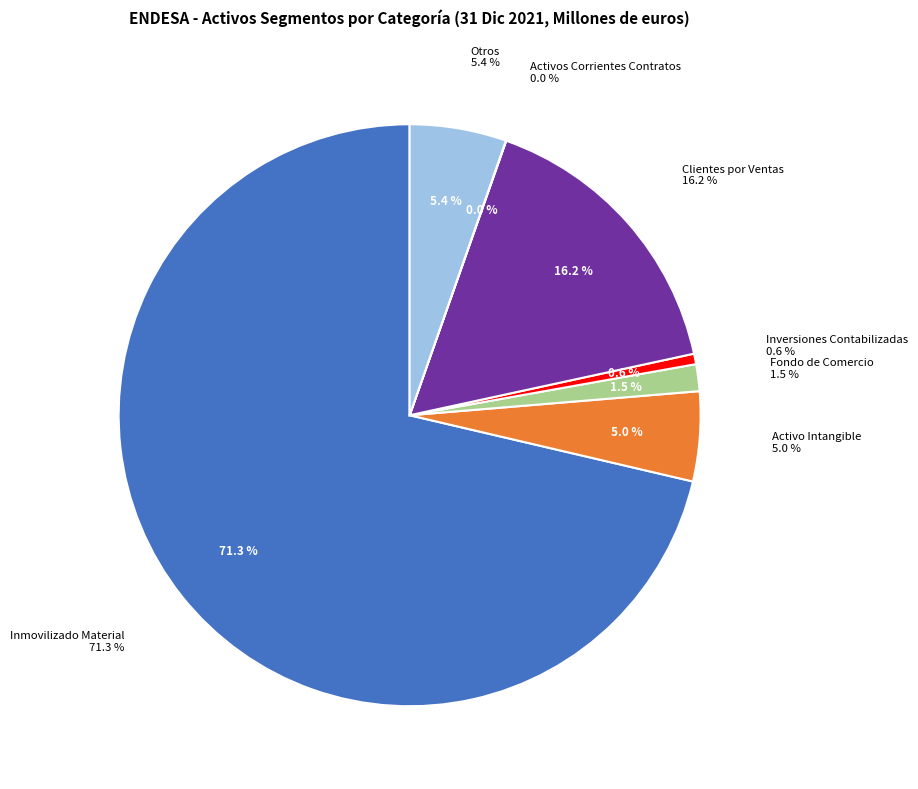

How many segments does this pie chart have?

7